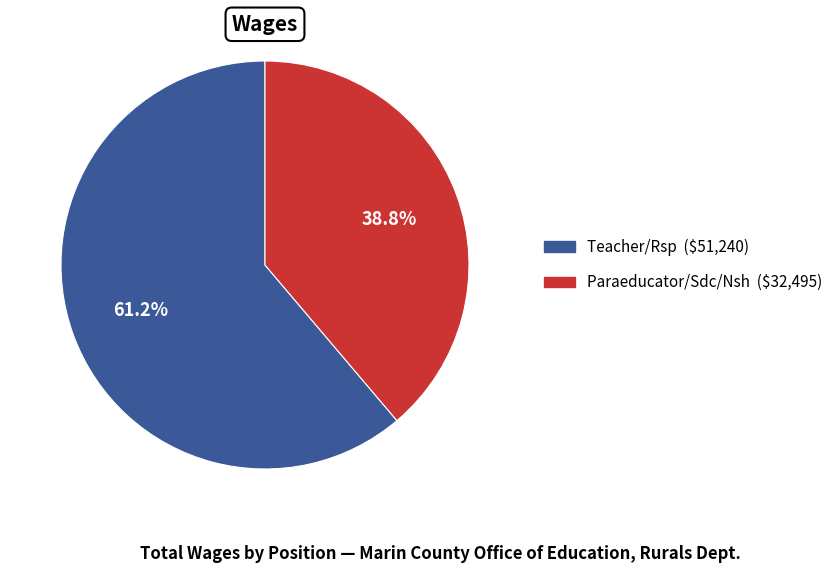

The Teacher/Rsp slice represents 48% of the pie. True or false?

False